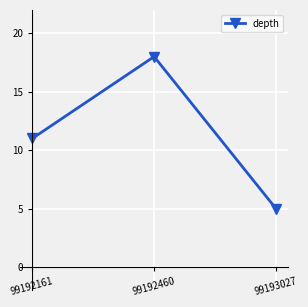

List the labels in order of value, largest first.

99192460, 99192161, 99193027